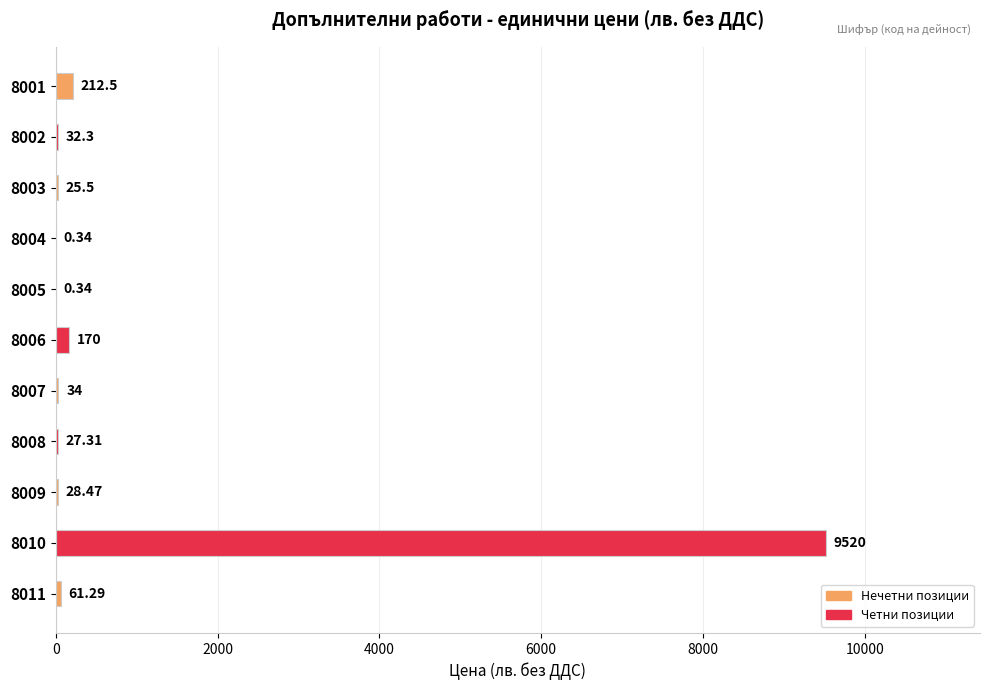

What is the change in value from 8004 to 8010?

+9519.7